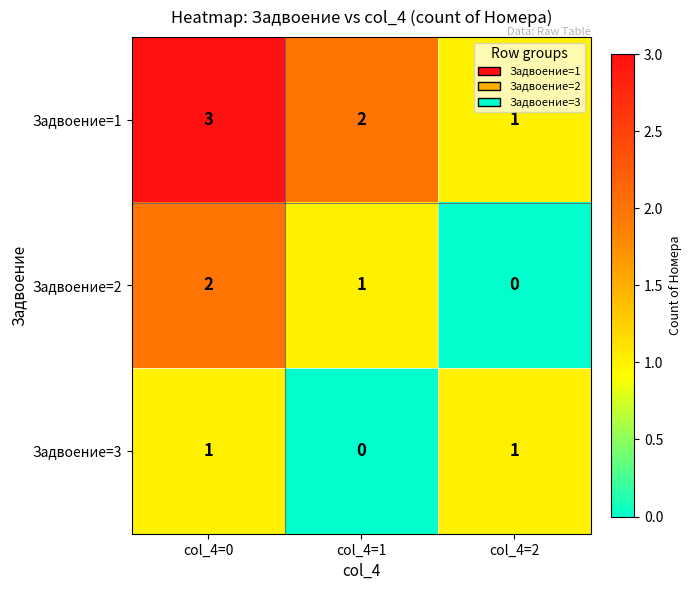

List the series in order of their peak value, highest first.

Задвоение=1, Задвоение=2, Задвоение=3